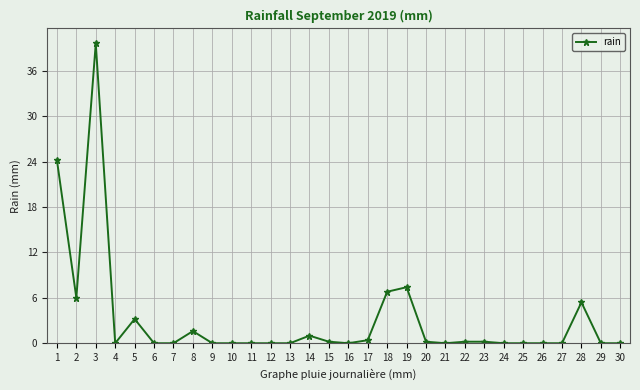

The value at 14 is 1.0. True or false?

True